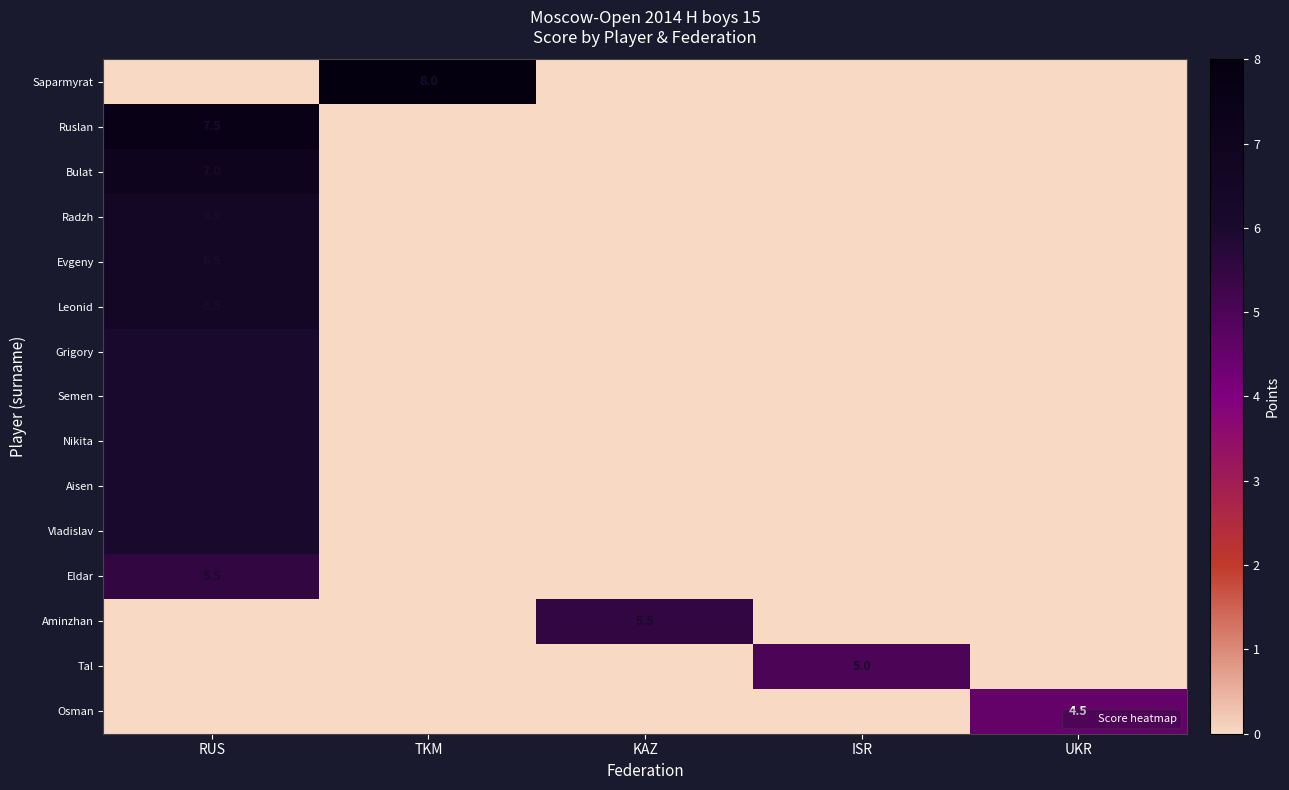

True or false: Semen has a value of 4.1 at RUS.

False